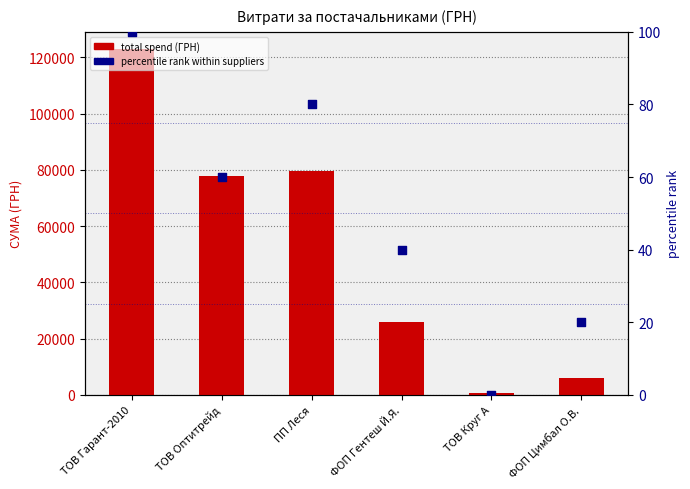

Which series has the largest Y range (max minus min)?

total spend (ГРН)